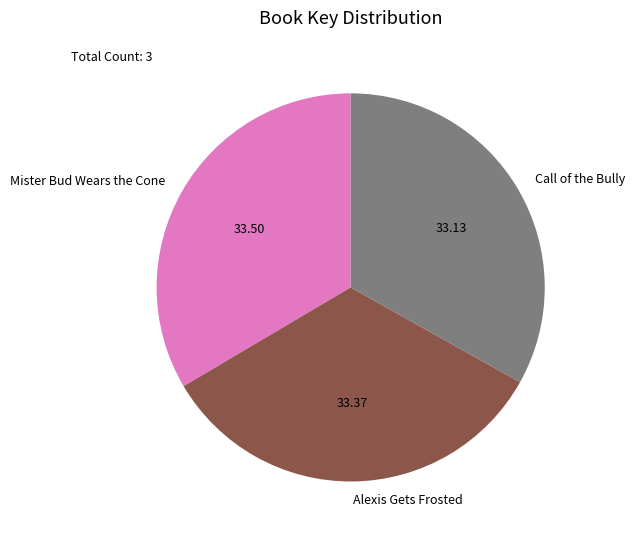

The Alexis Gets Frosted slice represents 33% of the pie. True or false?

True